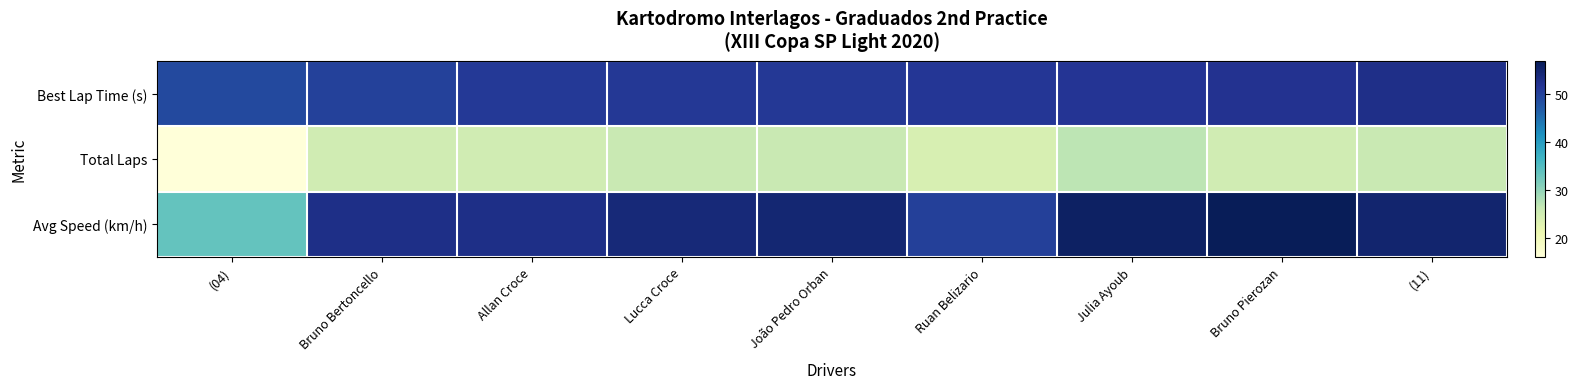

Which series has the widest spread of values?

Avg Speed (km/h)